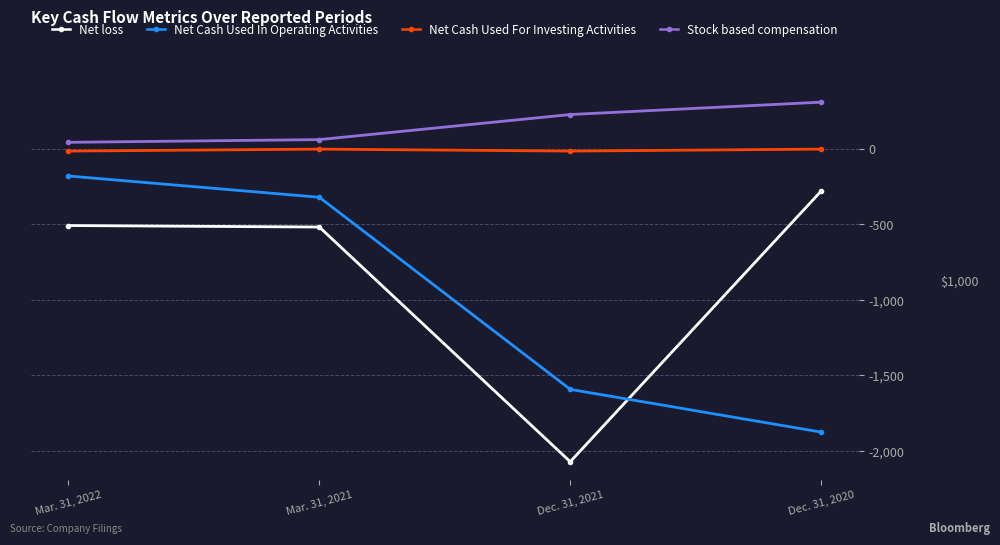

In Net Cash Used For Investing Activities, how many points are lower than both neighbors (excluding endpoints)?

1